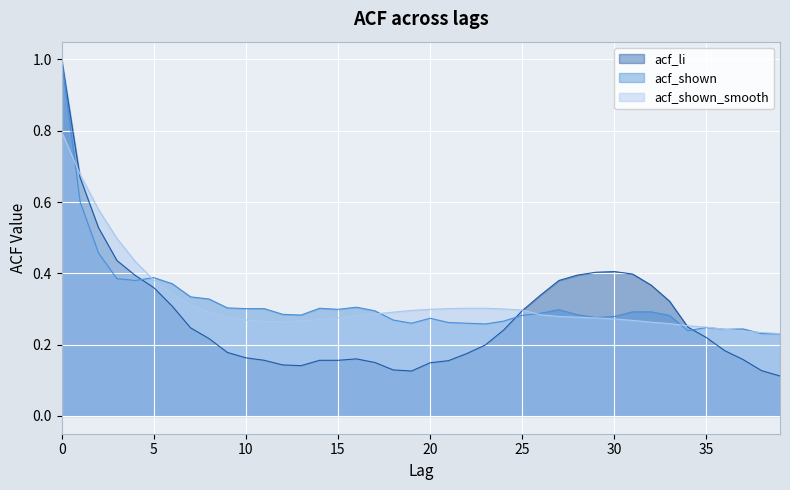

What is the value of the acf_li point at the 1st from the left?

1.0